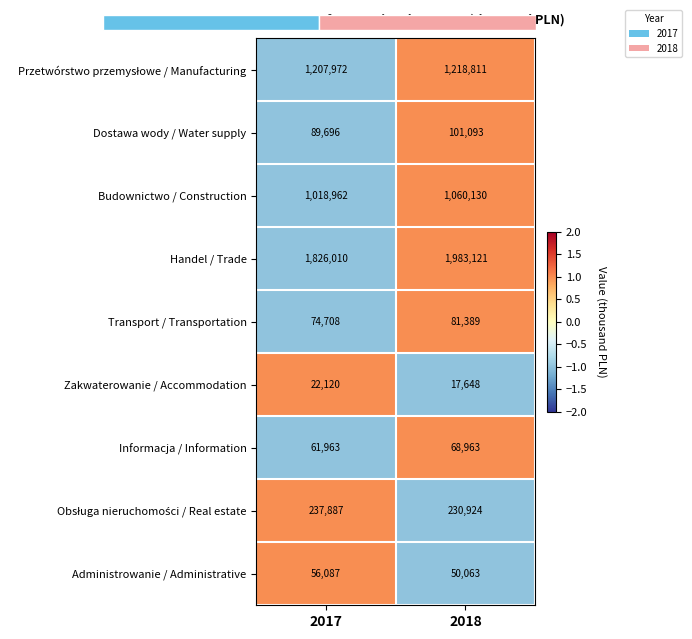

At which label does Handel / Trade reach its peak?

2018